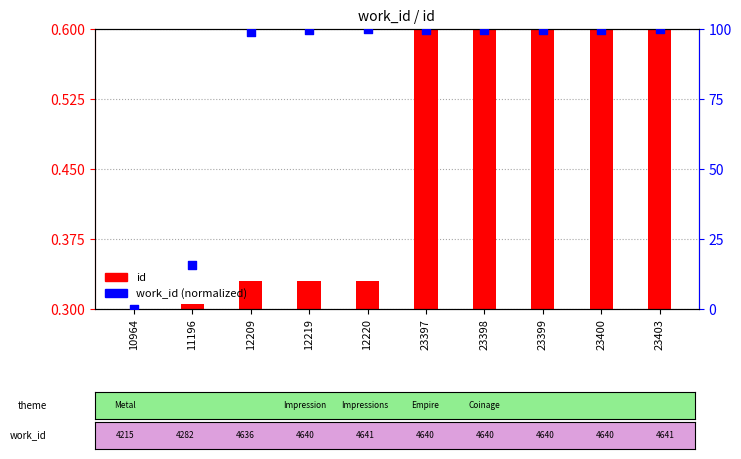

What is the ratio of the value at 12220 to the value at 11196?

6.4